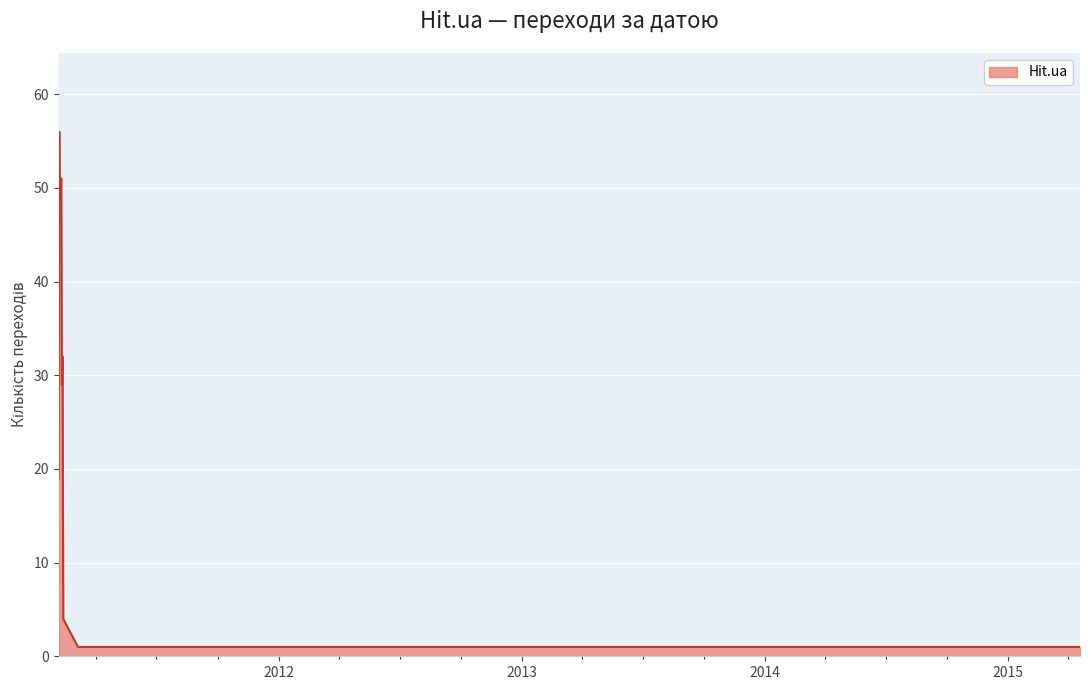

What is the difference between the maximum and minimum values?

55